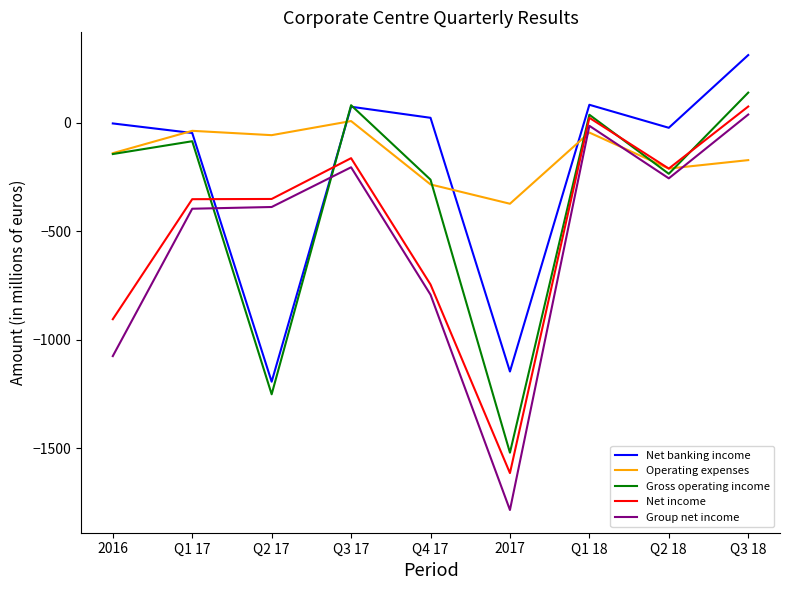

How many series are shown in this chart?

5